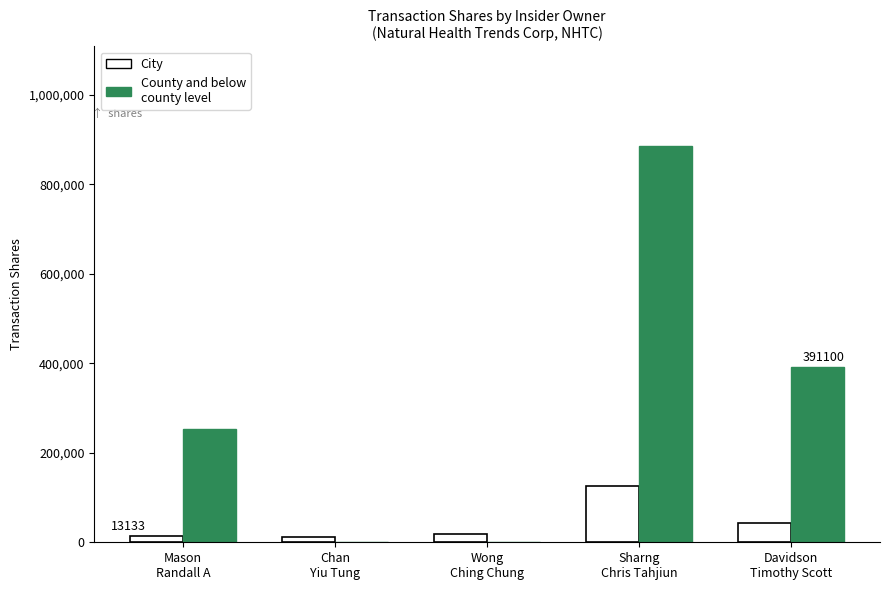

What is the maximum value for City?

124850